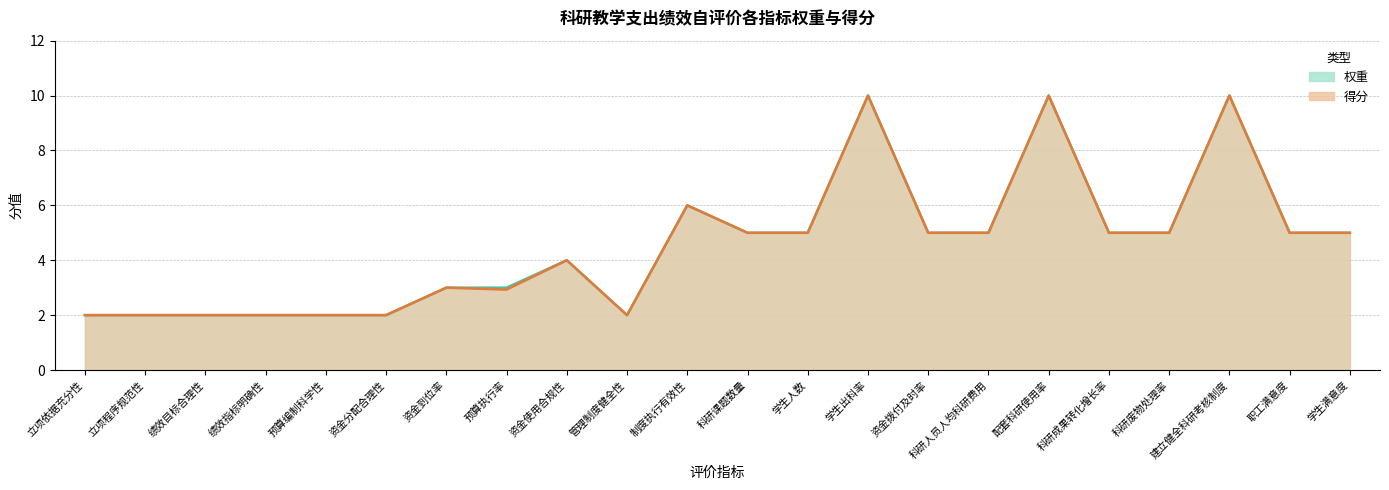

At which label does 得分 reach its peak?

学生出科率